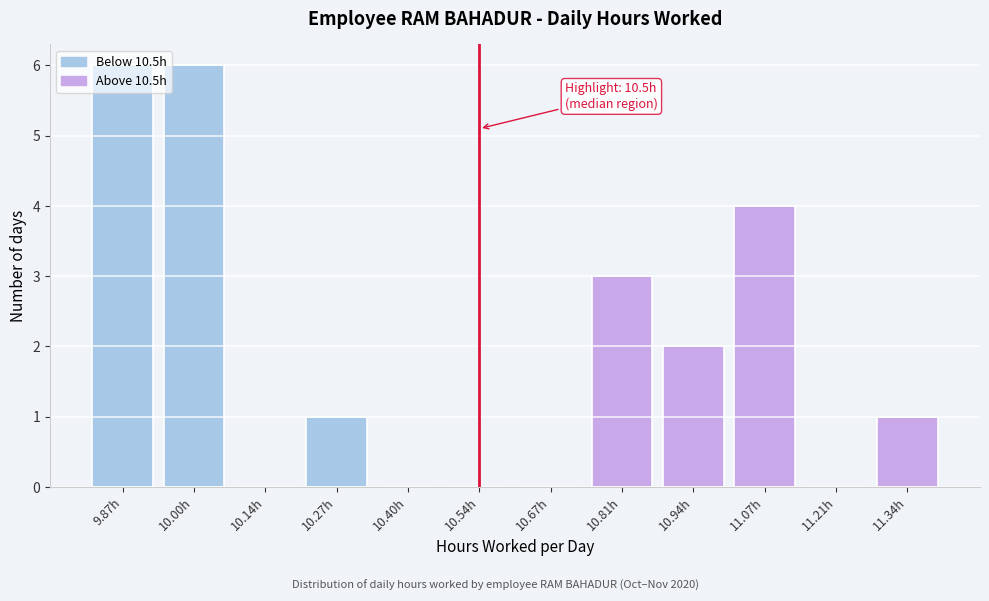

What is the greatest value displayed?

6